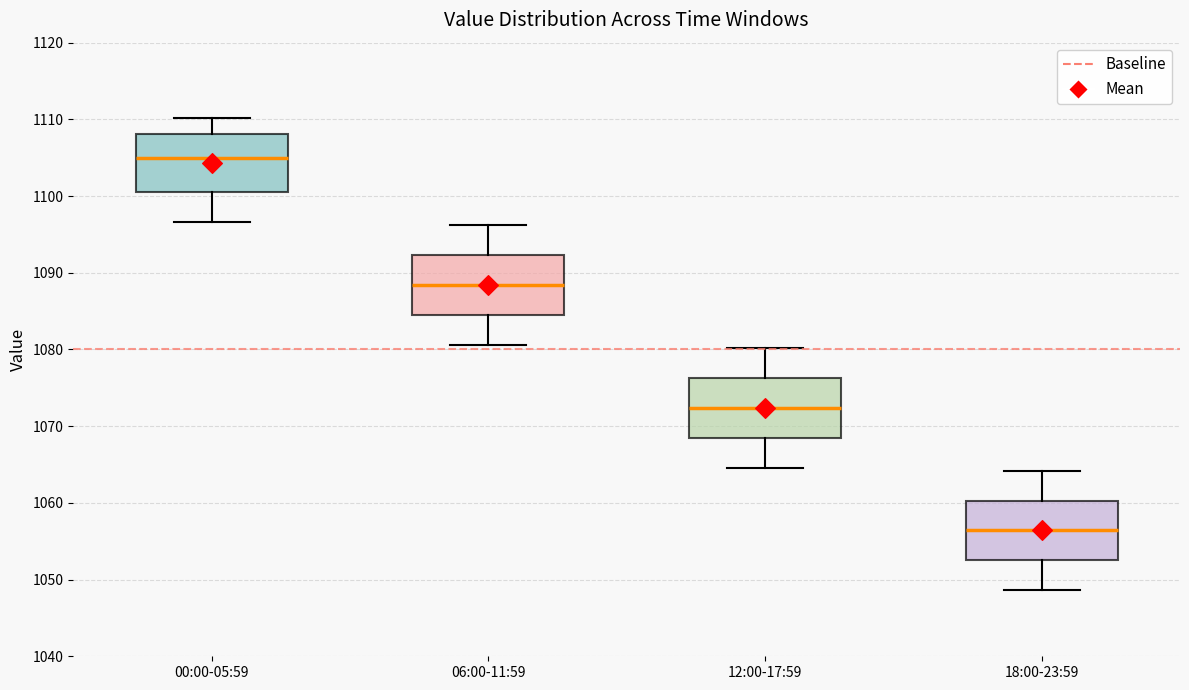

Reading left to right, read every box against the y-axis: the position of its median line, the range the box covers, and the ends of its whiskers. The values are not printed on the chart, so give them approximately, as read against the axis.

00:00-05:59: median 1105, box 1101 to 1108, whiskers 1097 to 1110
06:00-11:59: median 1088, box 1085 to 1092, whiskers 1081 to 1096
12:00-17:59: median 1072, box 1069 to 1076, whiskers 1065 to 1080
18:00-23:59: median 1056, box 1053 to 1060, whiskers 1049 to 1064